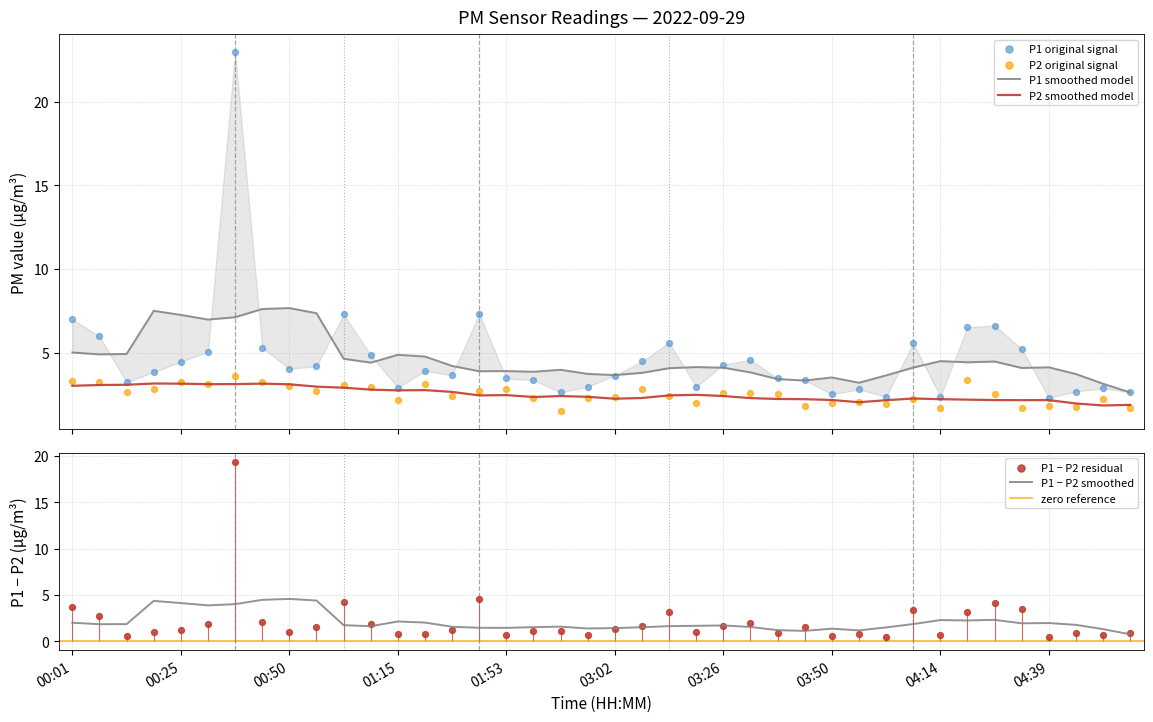

At how many categories does at least one series exceed 8?

1